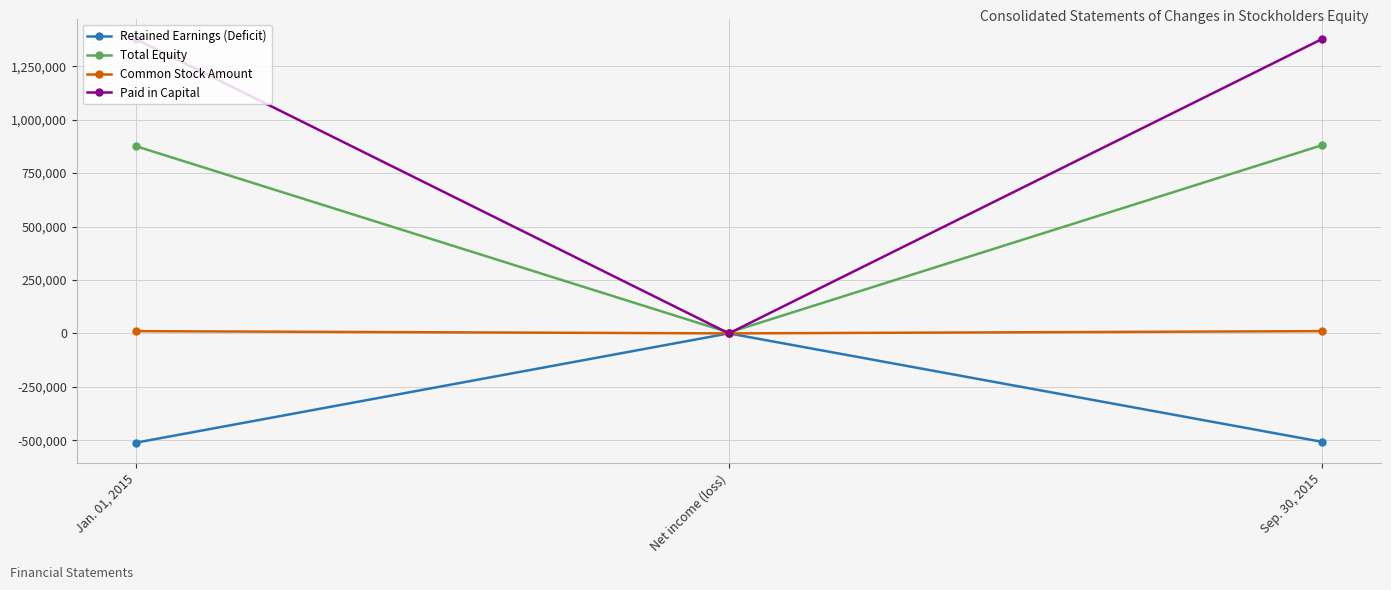

The value of Total Equity at Sep. 30, 2015 is 880068. True or false?

True